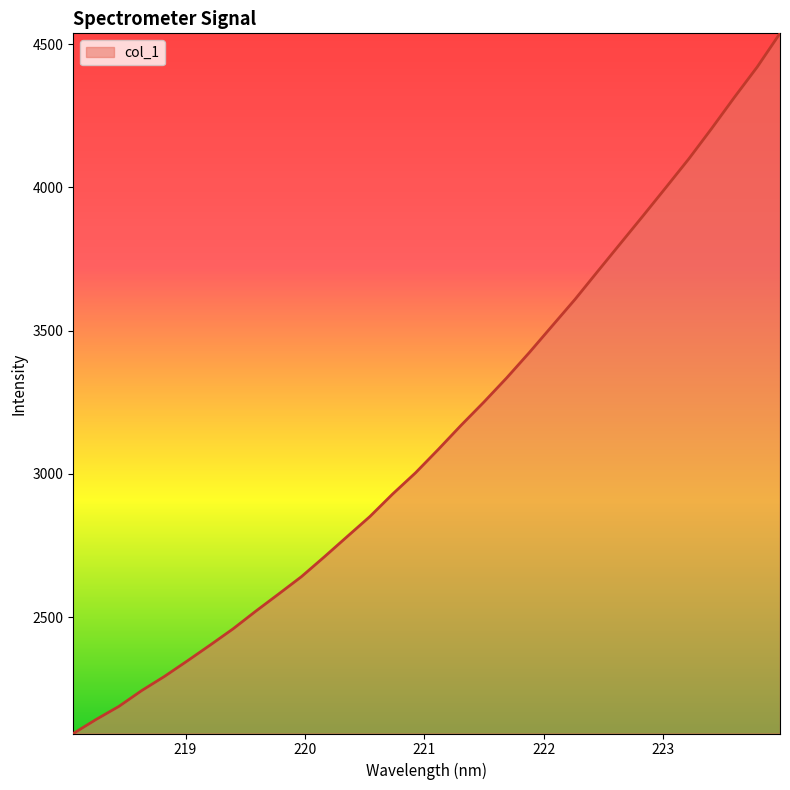

What is the difference between the maximum and minimum values?

2444.5